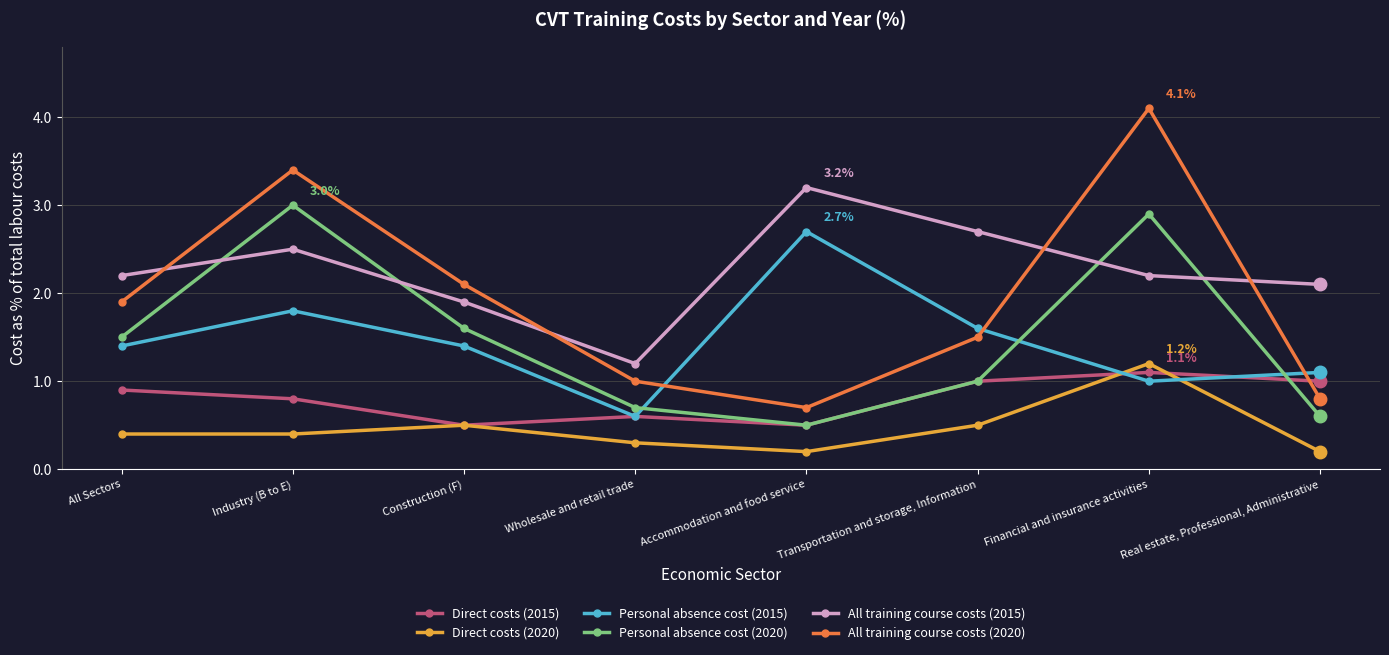

Which series has the largest range (max minus min)?

All training course costs (2020)